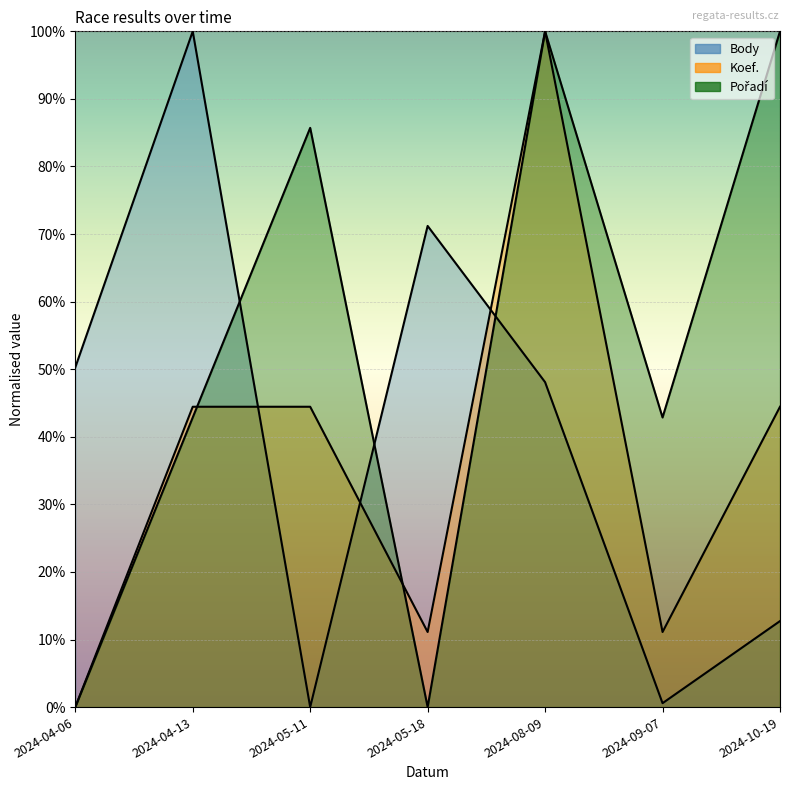

The Koef. series shows 0.8 at 2024-10-19. True or false?

False